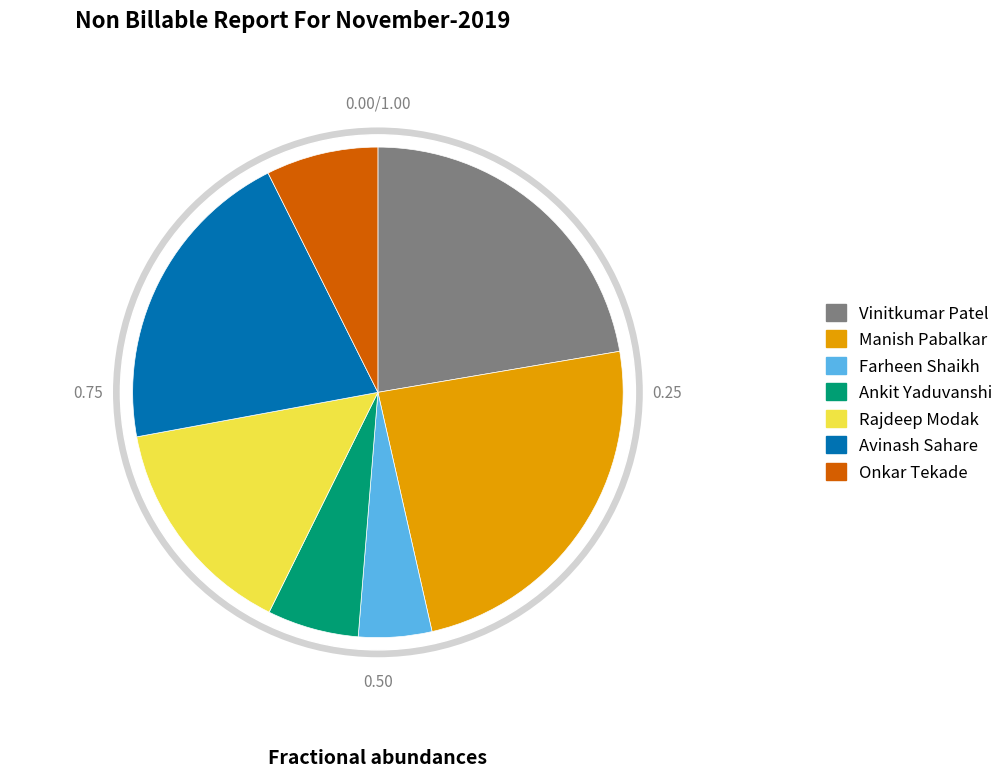

How many slices are in this pie chart?

7